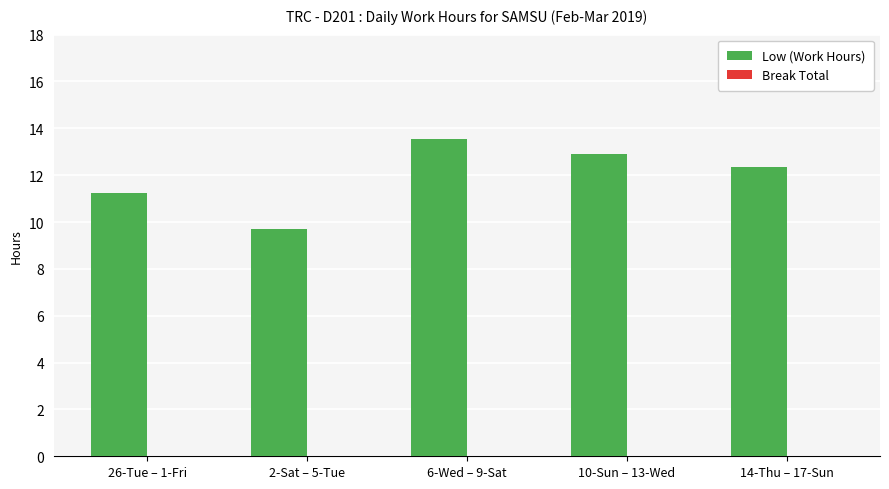

Rank the categories by value from lowest to highest.

2-Sat – 5-Tue, 26-Tue – 1-Fri, 14-Thu – 17-Sun, 10-Sun – 13-Wed, 6-Wed – 9-Sat